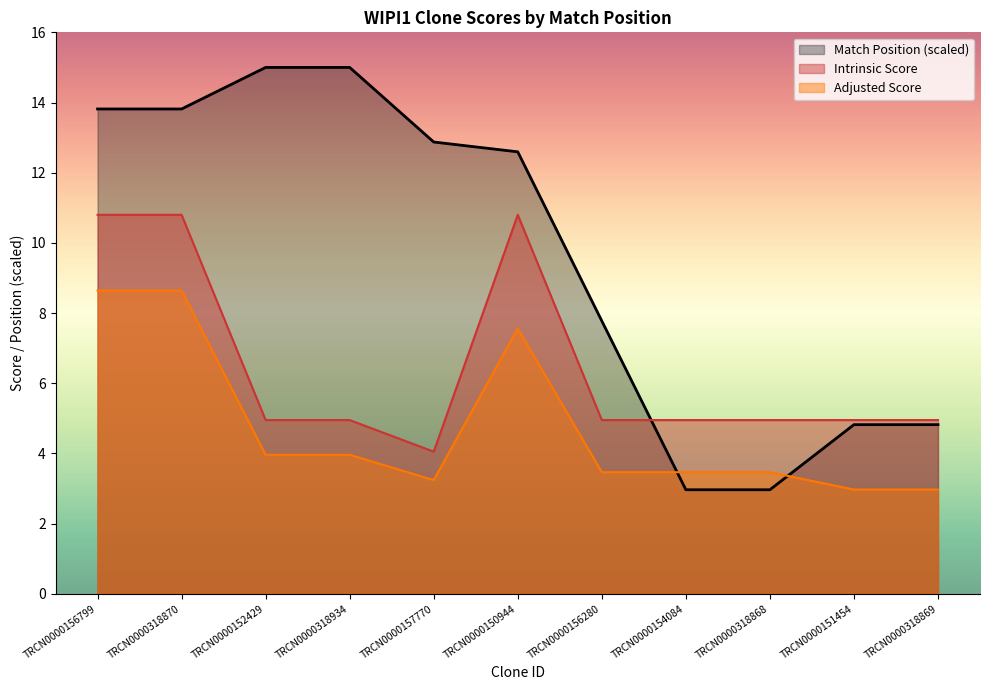

Read the Intrinsic Score value at TRCN0000318870.

10.8